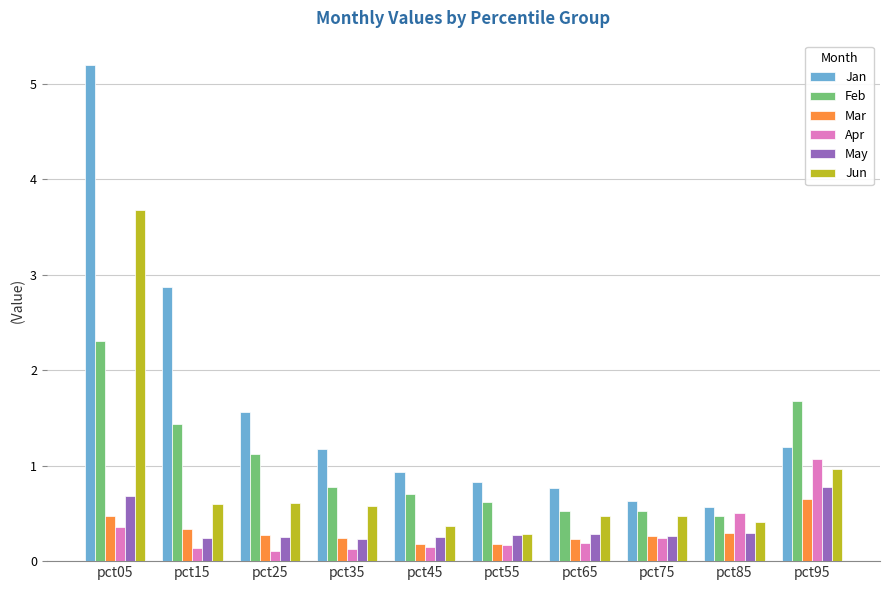

What is the minimum value for May?

0.2